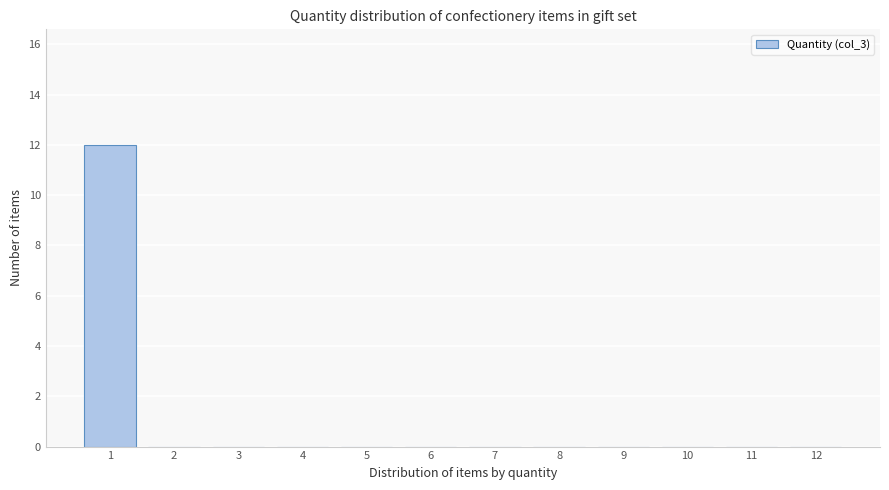

Reading left to right, list all the values displayed in this chart.

1=12	2=0	3=0	4=0	5=0	6=0	7=0	8=0	9=0	10=0	11=0	12=0